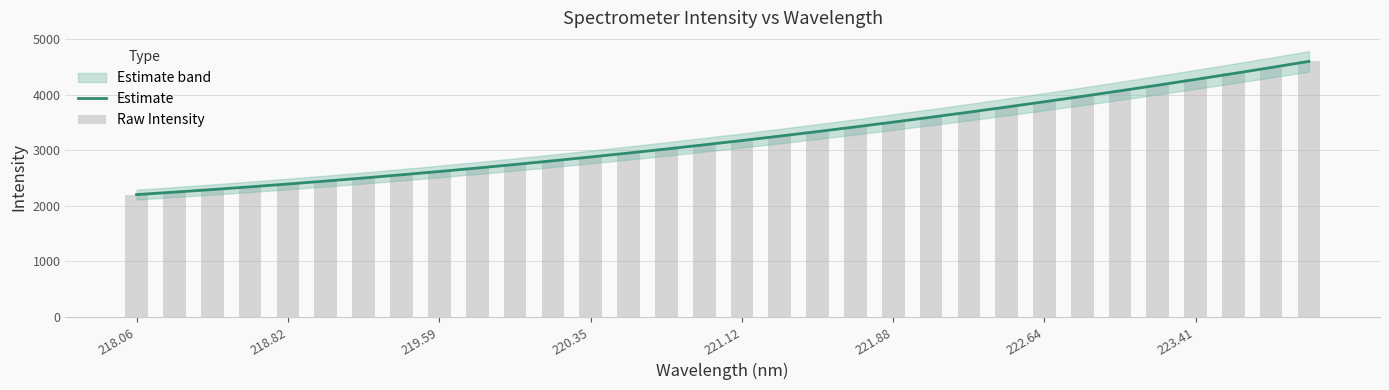

What is the lowest value of the Estimate series?

2202.3